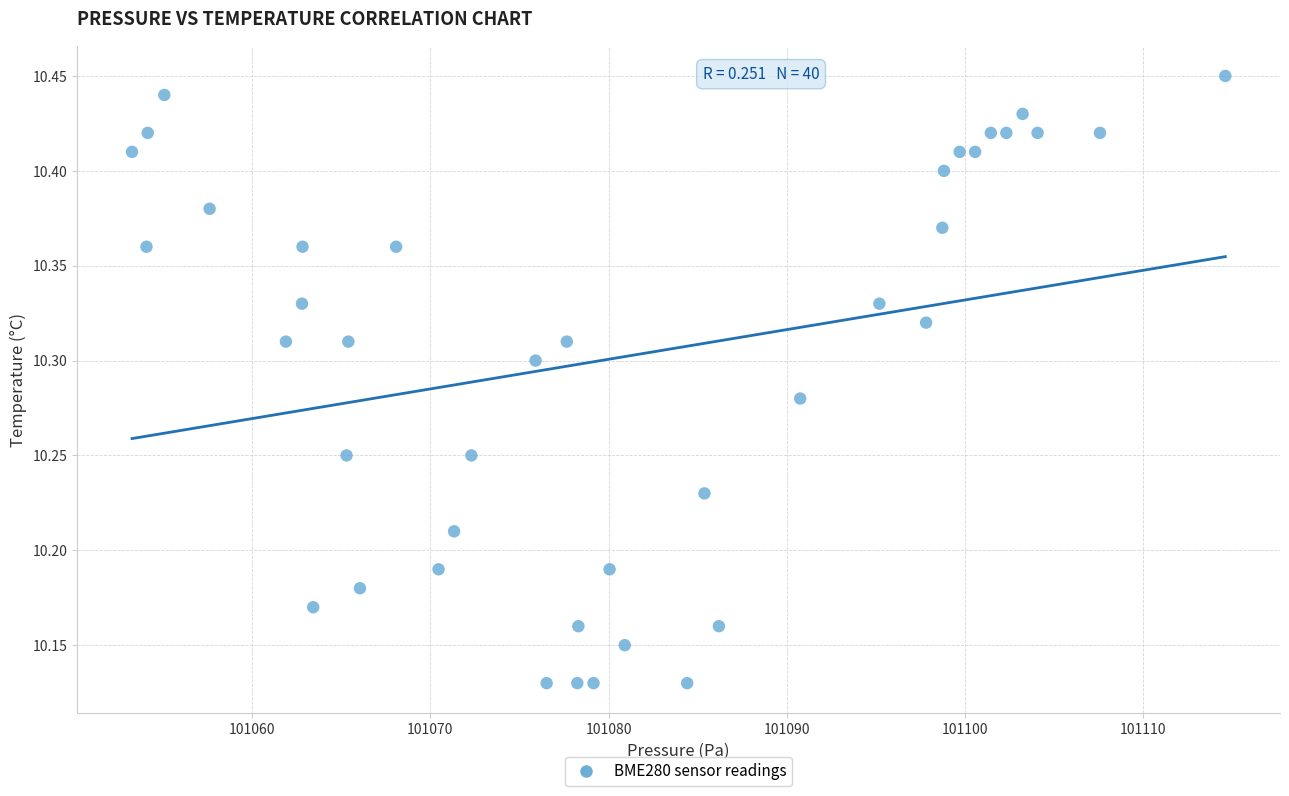

What is the range of X values (max minus min)?

61.3